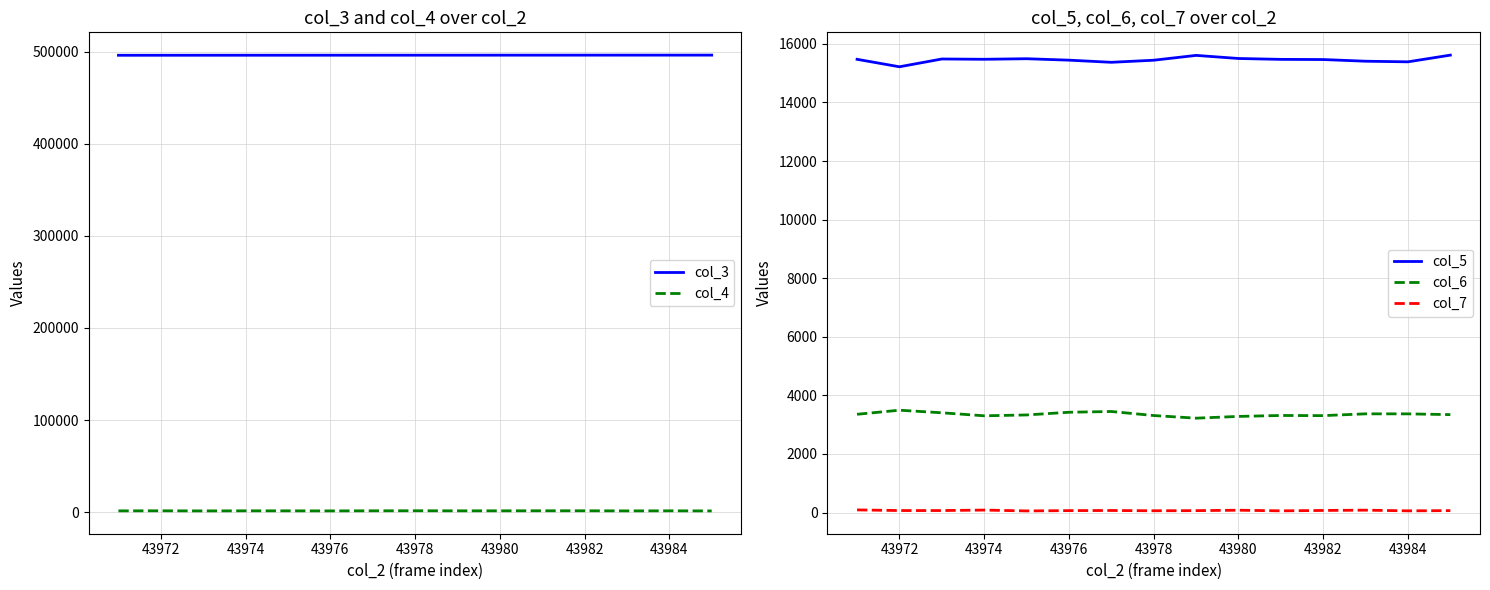

How many data points does each series have?

15